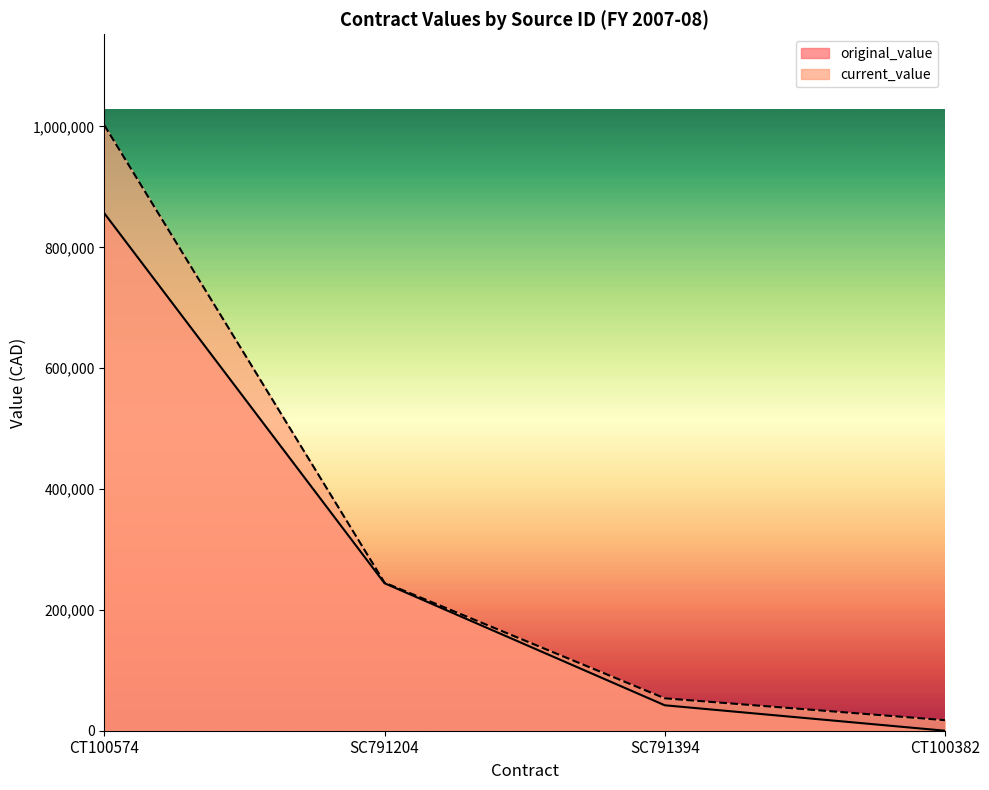

What are all the series names shown in the legend?

original_value, current_value